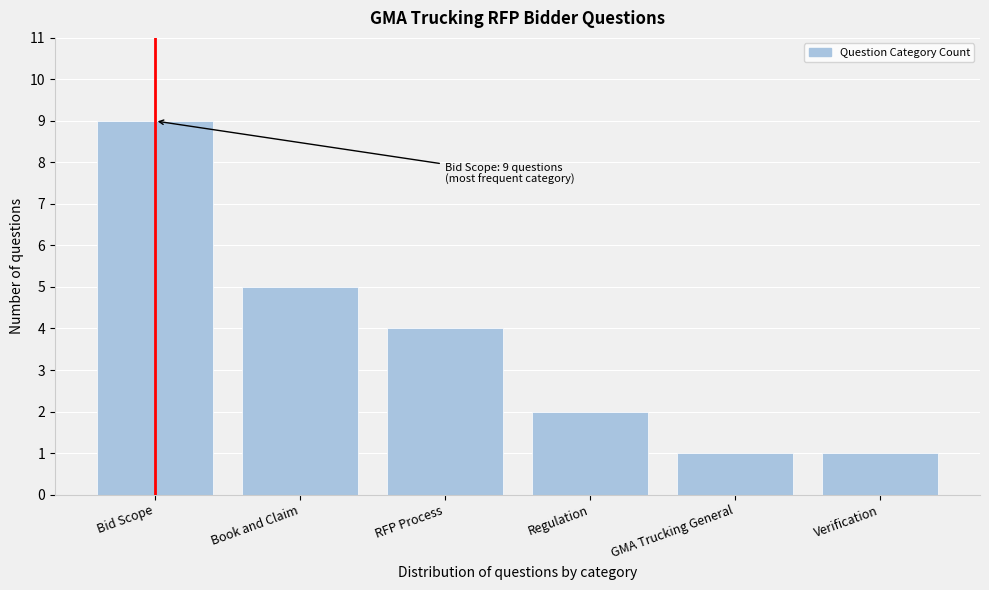

Reading left to right, transcribe all the data shown in this chart.

Bid Scope=9	Book and Claim=5	RFP Process=4	Regulation=2	GMA Trucking General=1	Verification=1